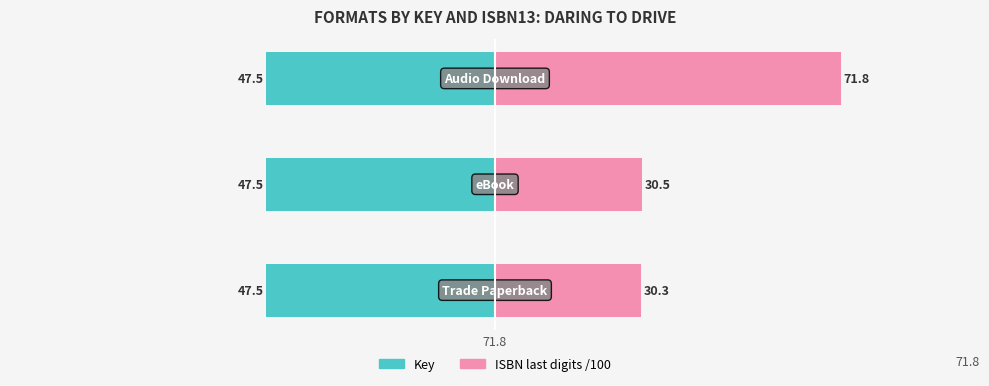

List the series in order of their peak value, lowest first.

Key, ISBN last digits /100